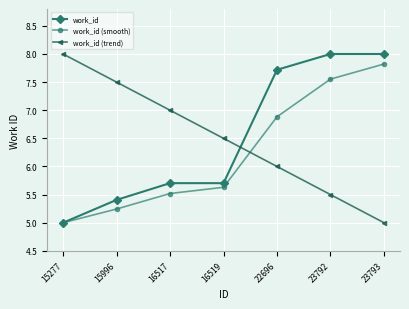

Does the chart have visible grid lines?

Yes